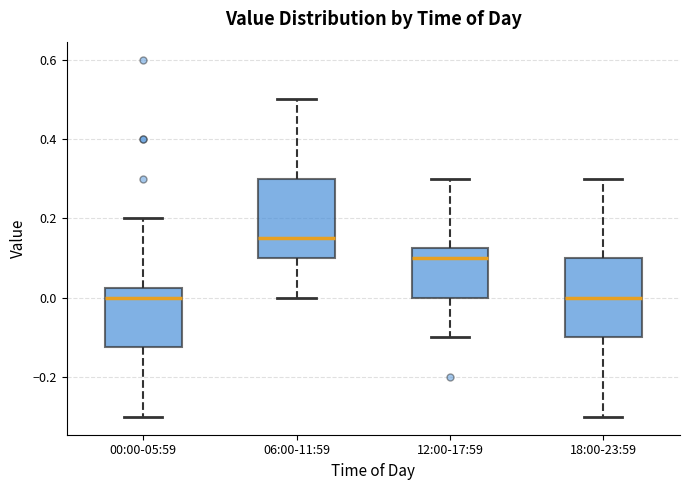

Reading left to right, transcribe this box plot: for each box, give where its median line is, the range the box spans, and where its two whiskers end, as read against the y-axis. The values are not printed on the chart, so give them approximately, as read against the axis.

00:00-05:59: median 0.00, box -0.12 to 0.02, whiskers -0.30 to 0.20
06:00-11:59: median 0.16, box 0.10 to 0.30, whiskers 0.00 to 0.50
12:00-17:59: median 0.10, box 0.00 to 0.12, whiskers -0.10 to 0.30
18:00-23:59: median 0.00, box -0.10 to 0.10, whiskers -0.30 to 0.30